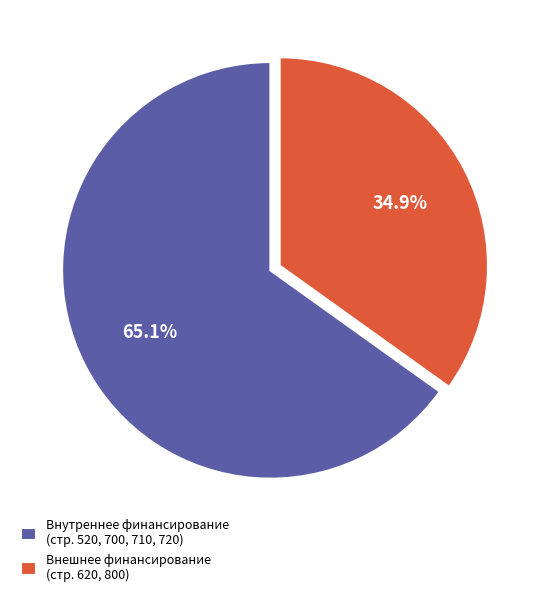

What is the smallest slice in the pie chart?

Внешнее финансирование (стр. 620, 800)